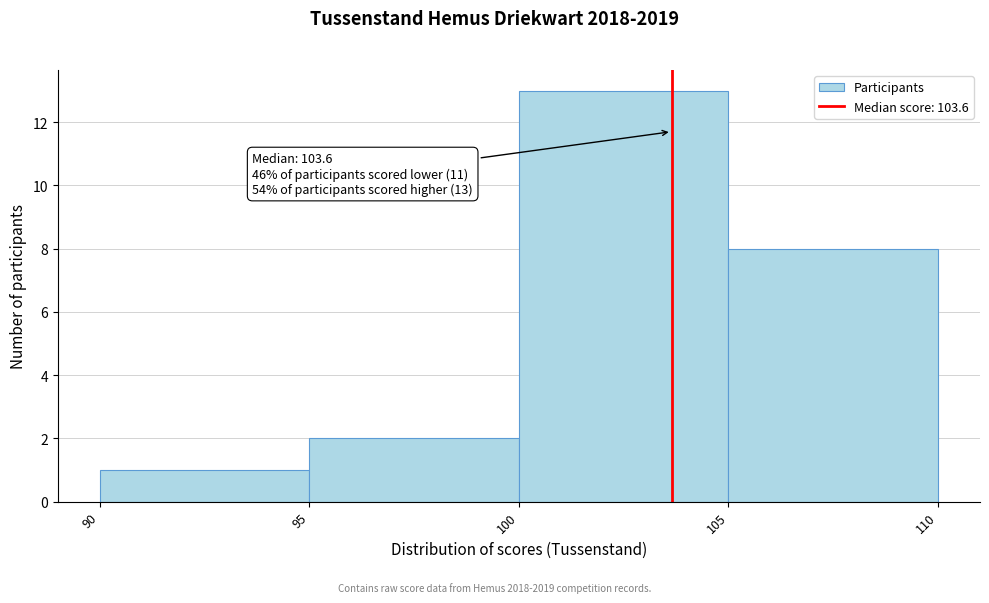

Which range on the x-axis has the tallest bar?

100 to 105